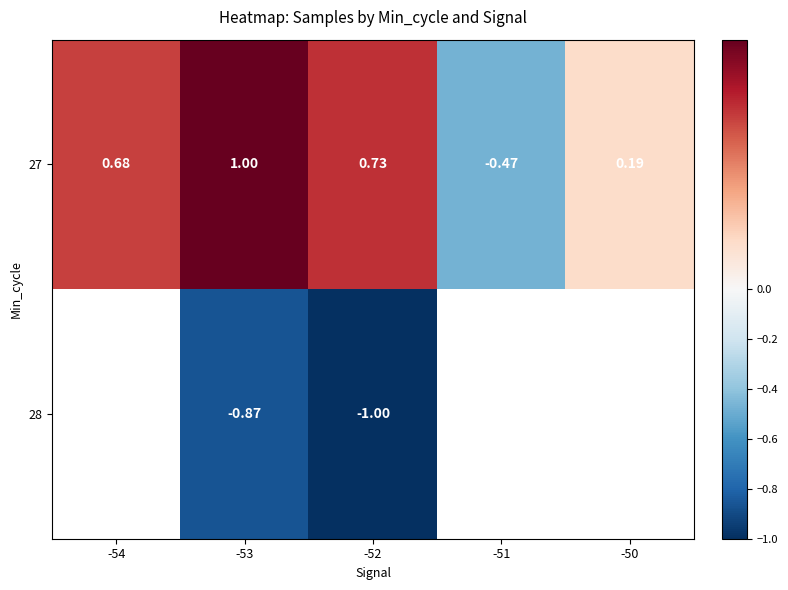

Count the number of data series in this chart.

2